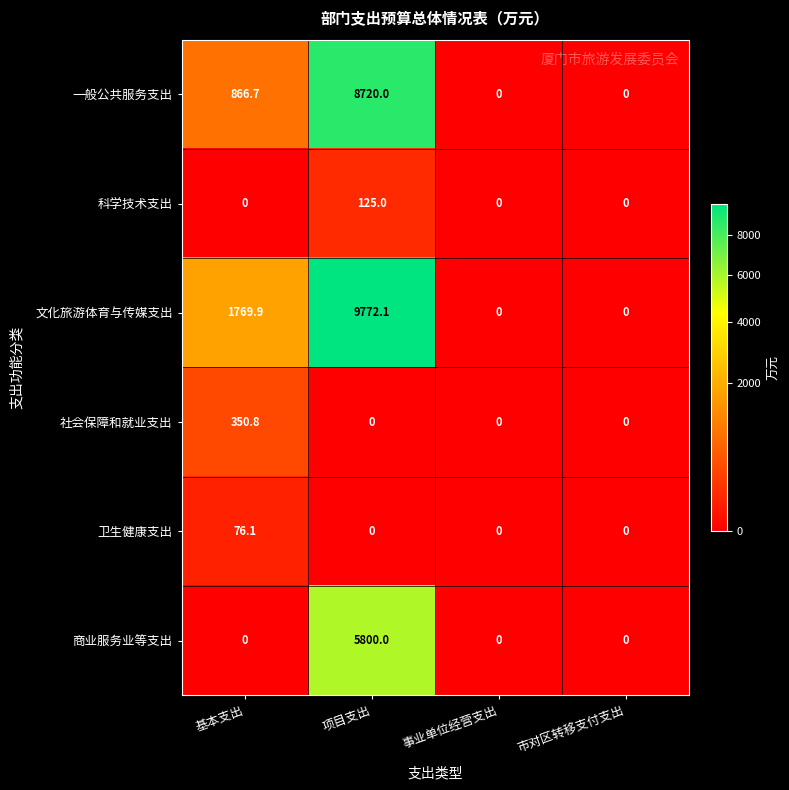

Reading left to right, transcribe all the data shown in this chart.

一般公共服务支出: 基本支出=866.7	项目支出=8720.0	事业单位经营支出=0.0	市对区转移支付支出=0.0
科学技术支出: 基本支出=0.0	项目支出=125.0	事业单位经营支出=0.0	市对区转移支付支出=0.0
文化旅游体育与传媒支出: 基本支出=1769.9	项目支出=9772.1	事业单位经营支出=0.0	市对区转移支付支出=0.0
社会保障和就业支出: 基本支出=350.8	项目支出=0.0	事业单位经营支出=0.0	市对区转移支付支出=0.0
卫生健康支出: 基本支出=76.1	项目支出=0.0	事业单位经营支出=0.0	市对区转移支付支出=0.0
商业服务业等支出: 基本支出=0.0	项目支出=5800.0	事业单位经营支出=0.0	市对区转移支付支出=0.0